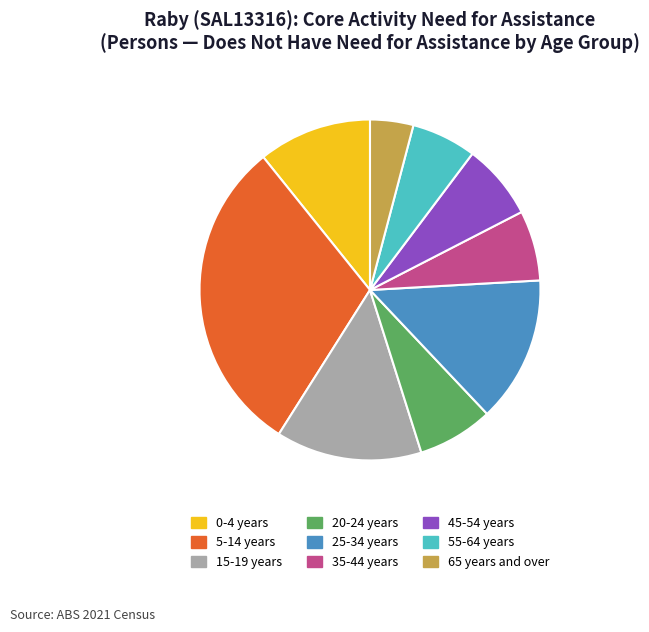

Between 65 years and over and 5-14 years, which is larger?

5-14 years